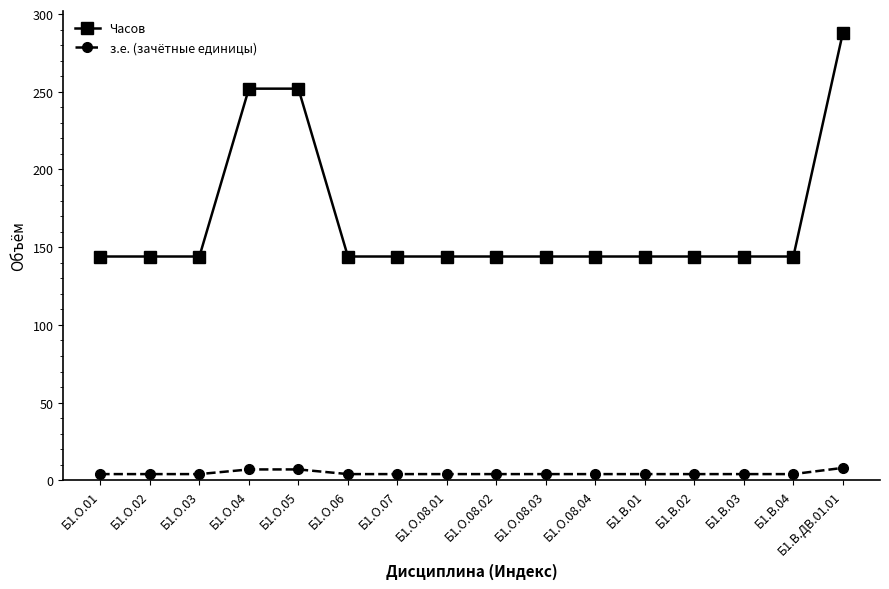

True or false: Часов and з.е. (зачётные единицы) cross at least once.

False